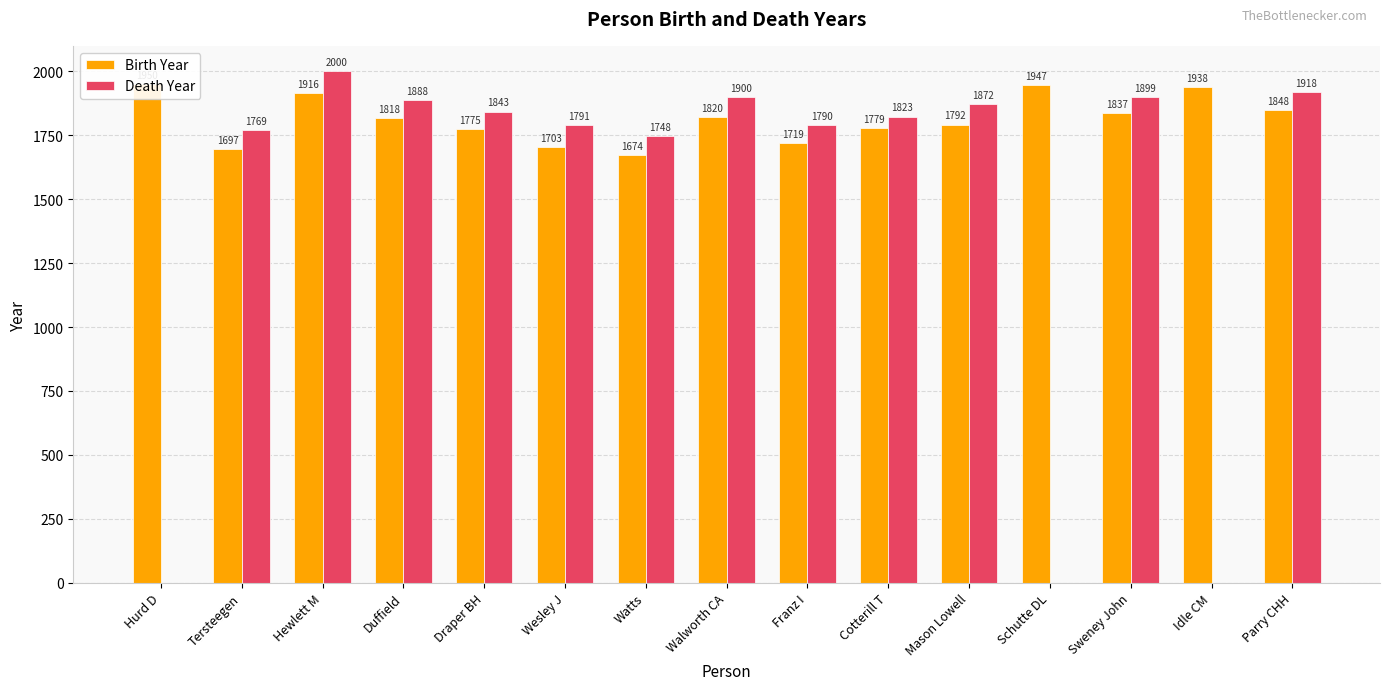

What is the sum of all Birth Year values?

27213